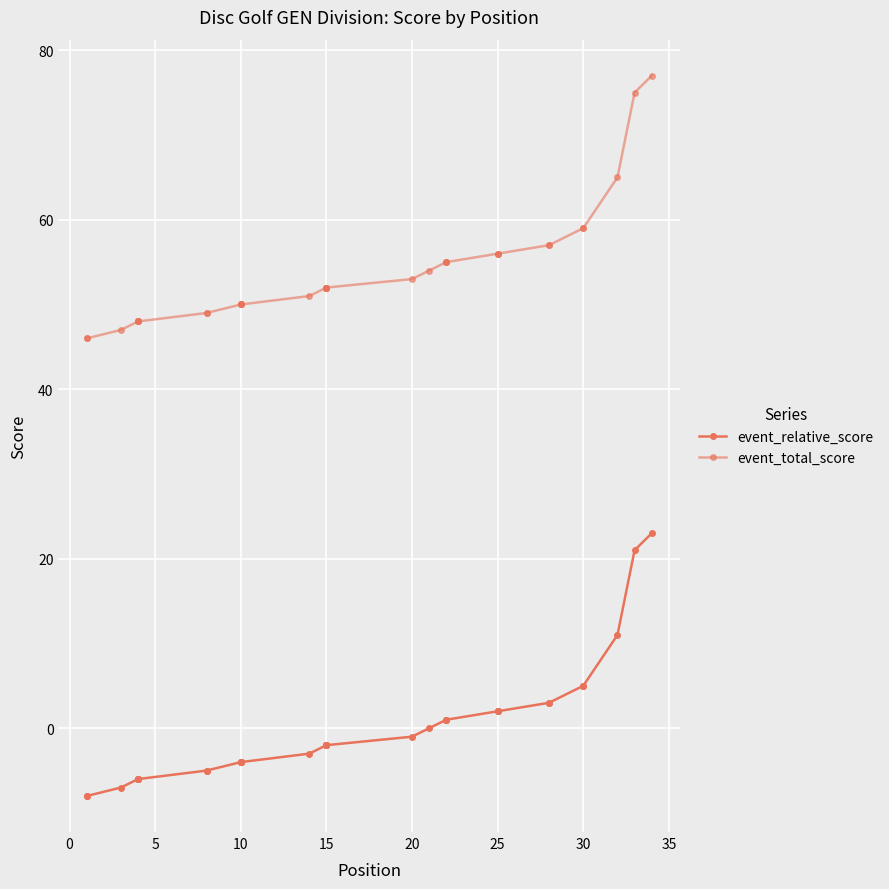

What is the sum of the event_total_score values at −5 and 18?

98